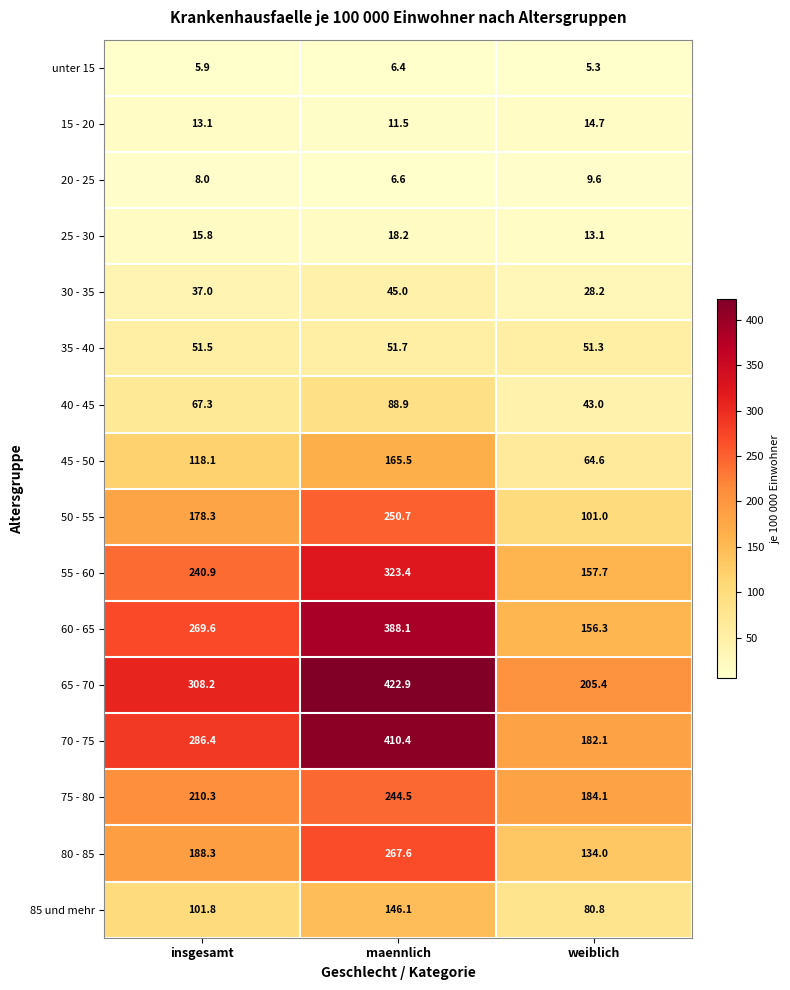

At which category is the sum across all series the highest?

maennlich